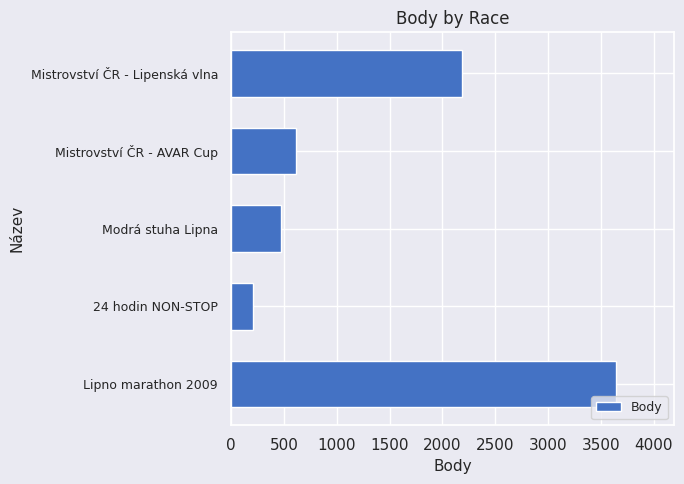

How many bars are there in total?

5